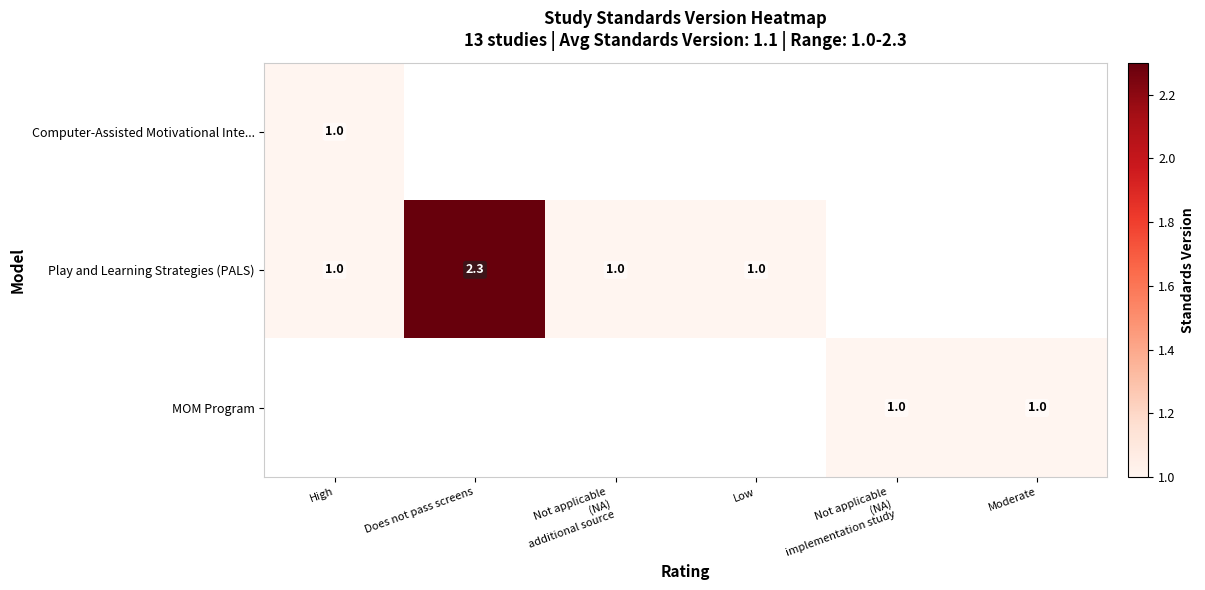

The value of Play and Learning Strategies (PALS) at High is 1.4. True or false?

False